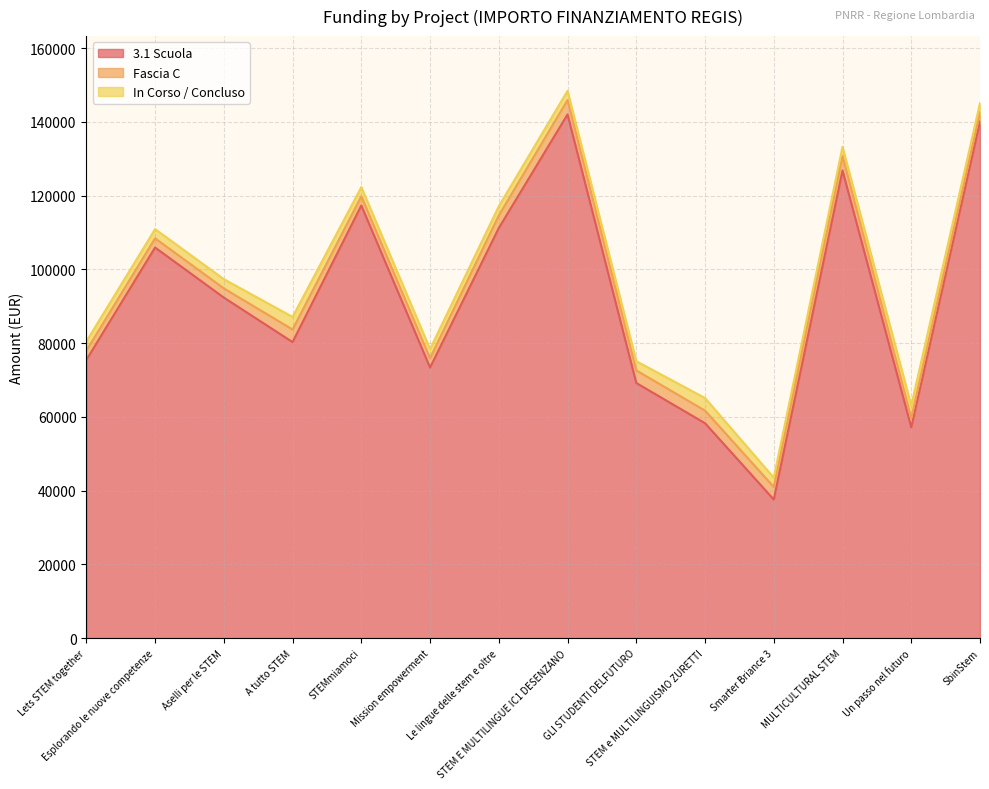

How many lines are shown in the chart?

3